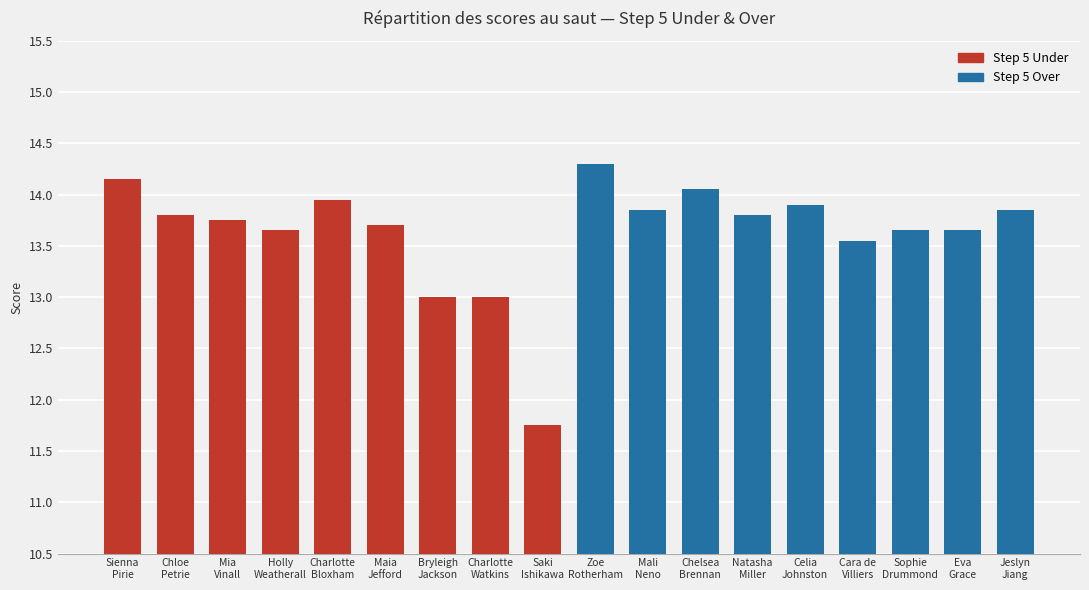

The value of Step 5 Under at Holly
Weatherall is 2.9. True or false?

False